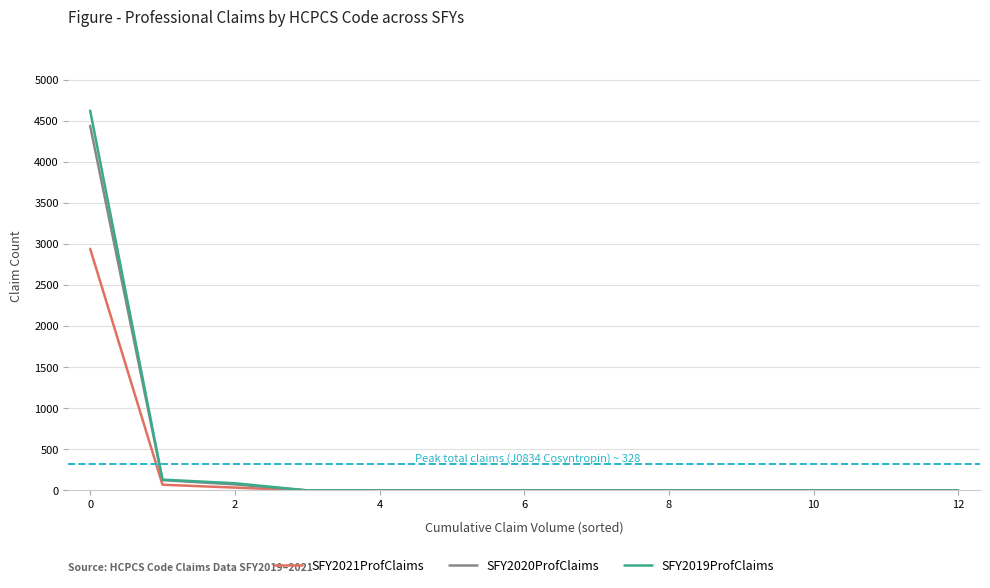

What is the greatest value displayed?

4626